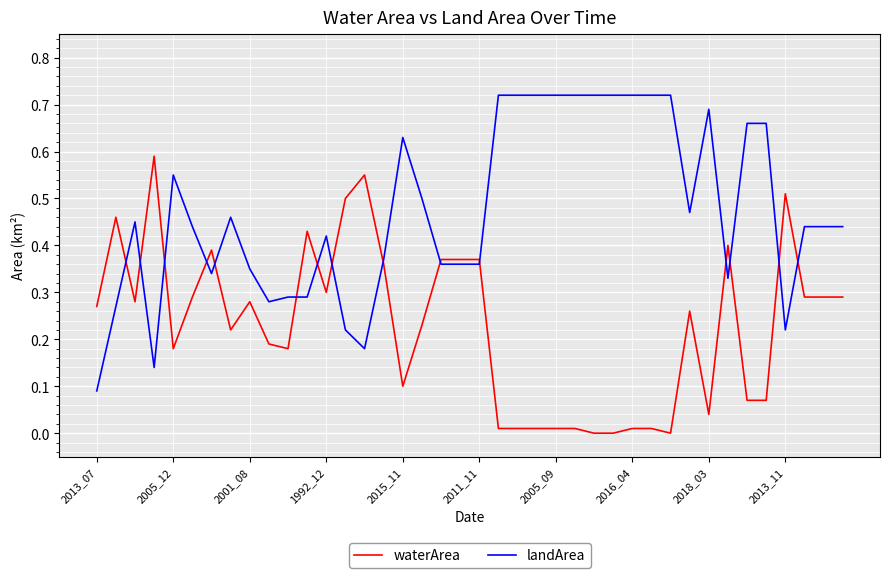

Which series has the largest total across all categories?

landArea